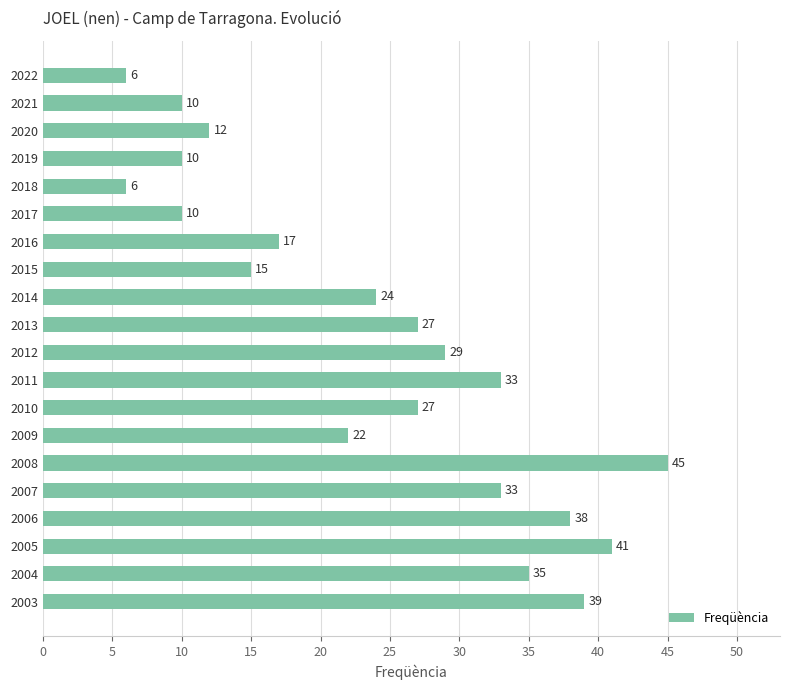

Between 2008 and 2005, which is larger?

2008